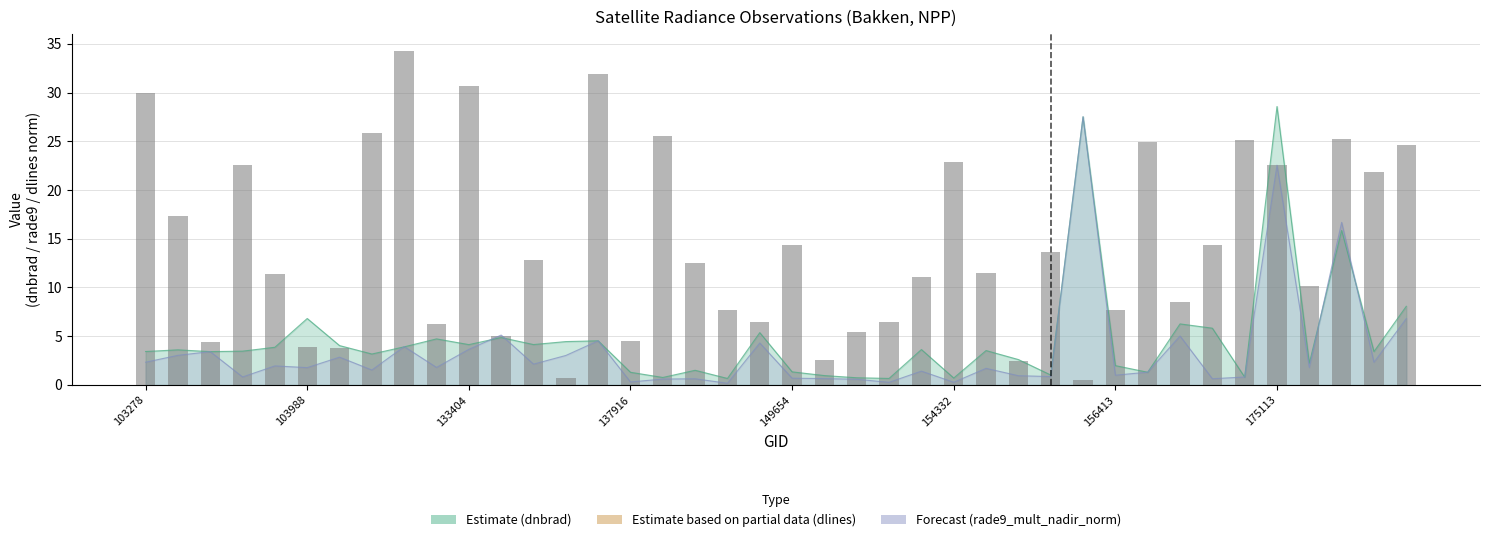

What is the value of the 32nd bar from the left?

24.9